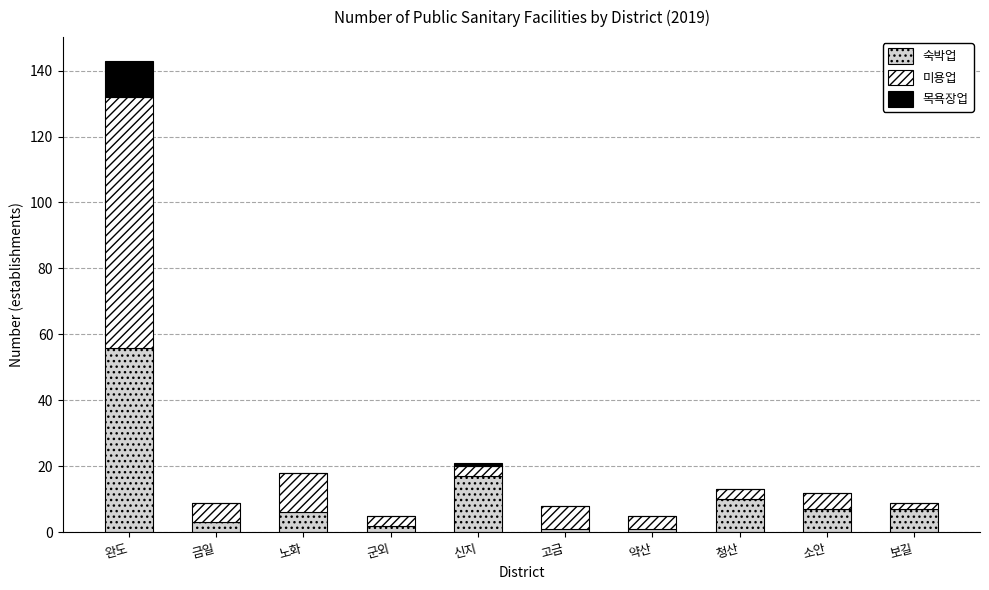

At which category is the sum across all series the highest?

완도